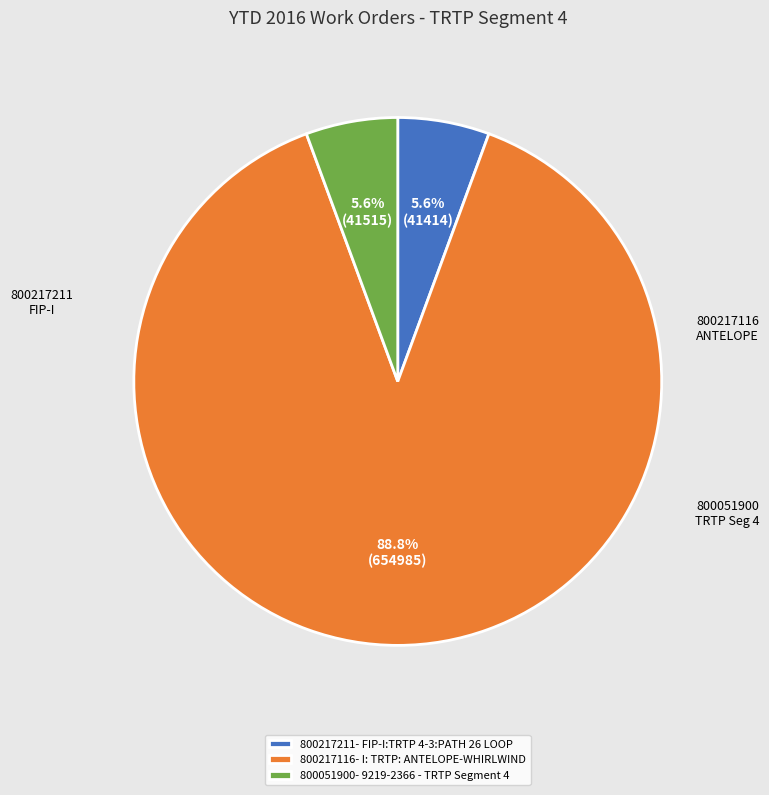

To the nearest percent, what is the combined percentage of 800217116- I: TRTP: ANTELOPE-WHIRLWIND and 800051900- 9219-2366 - TRTP Segment 4?

94%